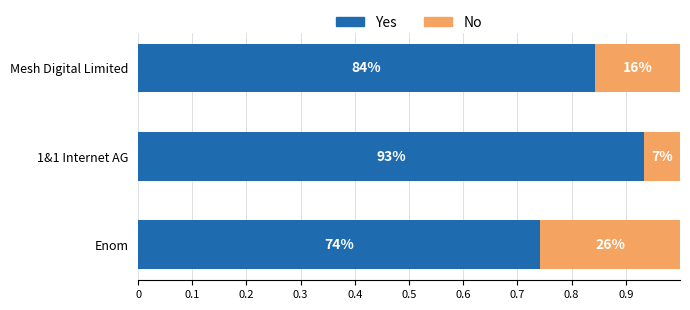

What are all the series names shown in the legend?

Yes, No